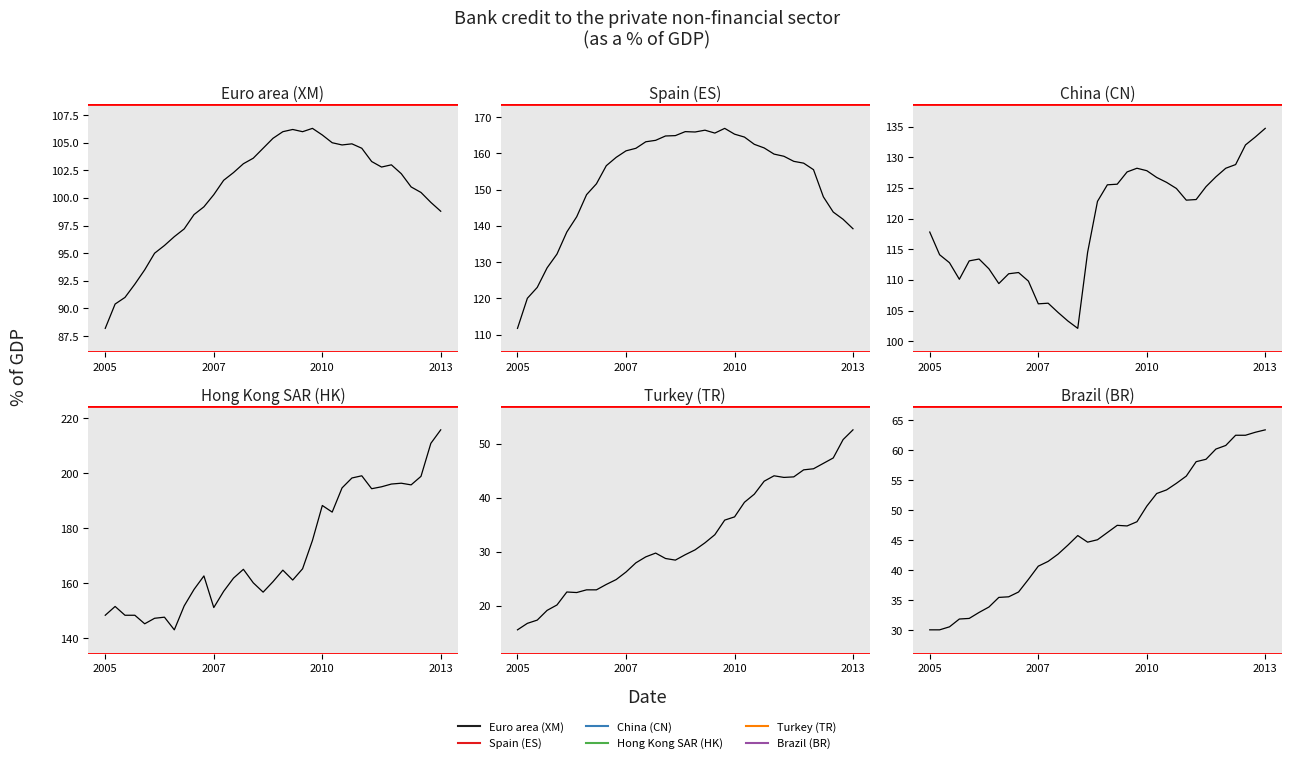

List the series in order of their peak value, lowest first.

Turkey (TR), Brazil (BR), Euro area (XM), China (CN), Spain (ES), Hong Kong SAR (HK)